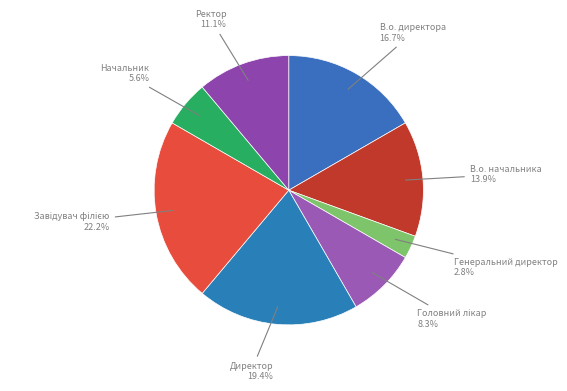

Rank the categories by value from lowest to highest.

Генеральний директор, Начальник, Головний лікар, Ректор, В.о. начальника, В.о. директора, Директор, Завідувач філією